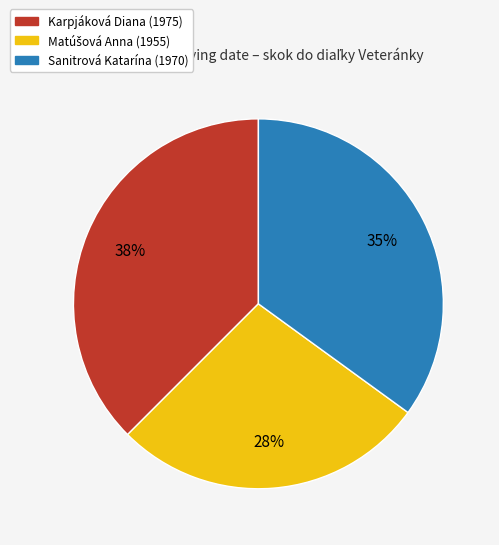

What percentage is the Sanitrová Katarína slice, to the nearest percent?

35%